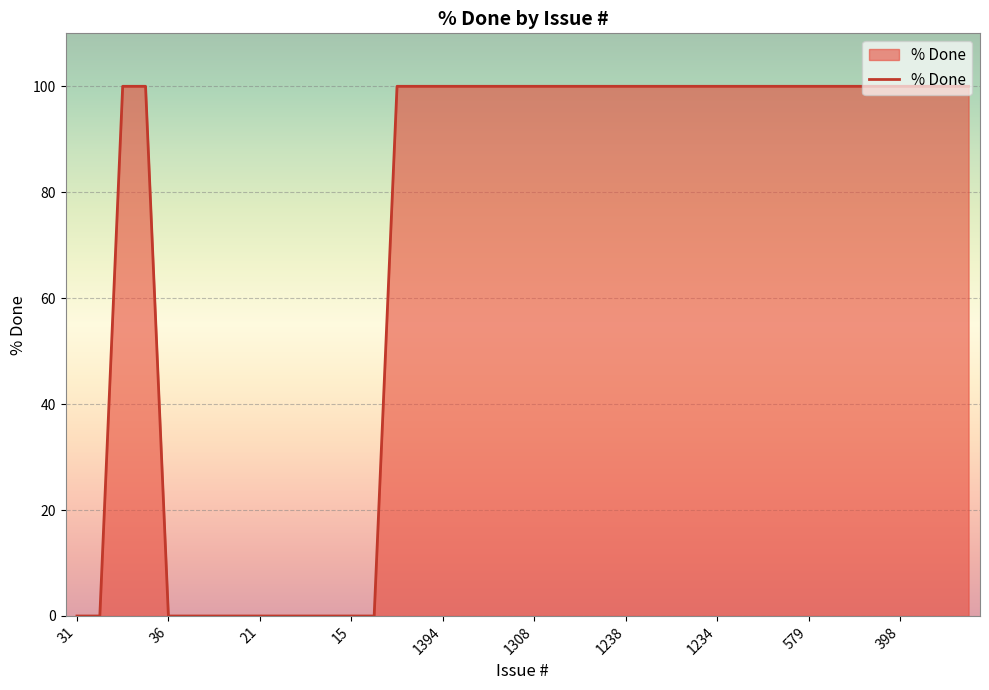

What is the difference between the maximum and minimum values?

100